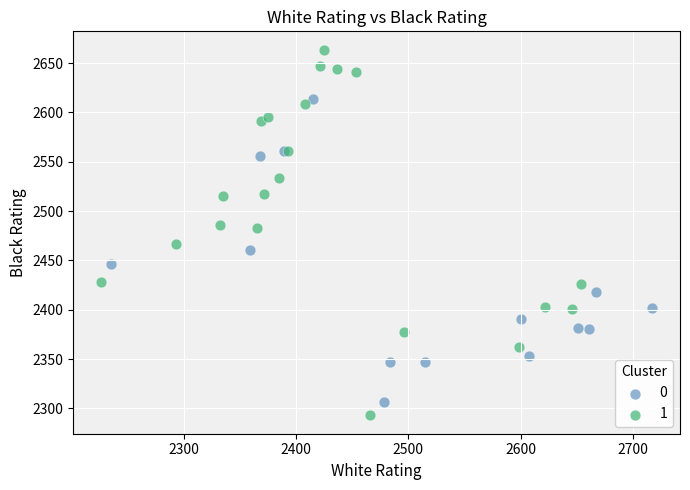

Which series reaches the maximum Y coordinate?

1